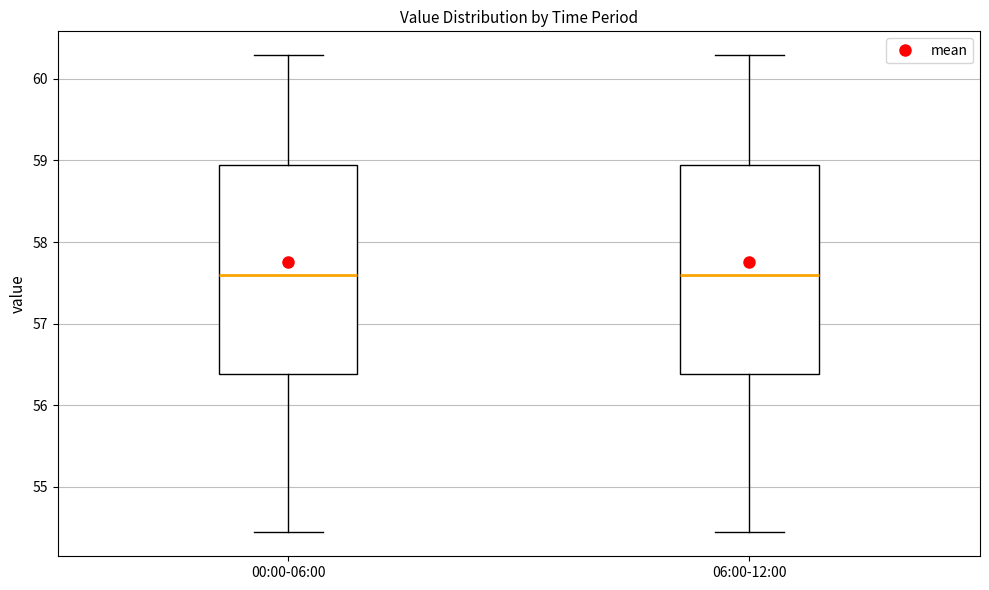

Where does the upper whisker of the box for 06:00-12:00 end on the y-axis? The values are not printed on the chart, so give them approximately, as read against the axis.

60.3